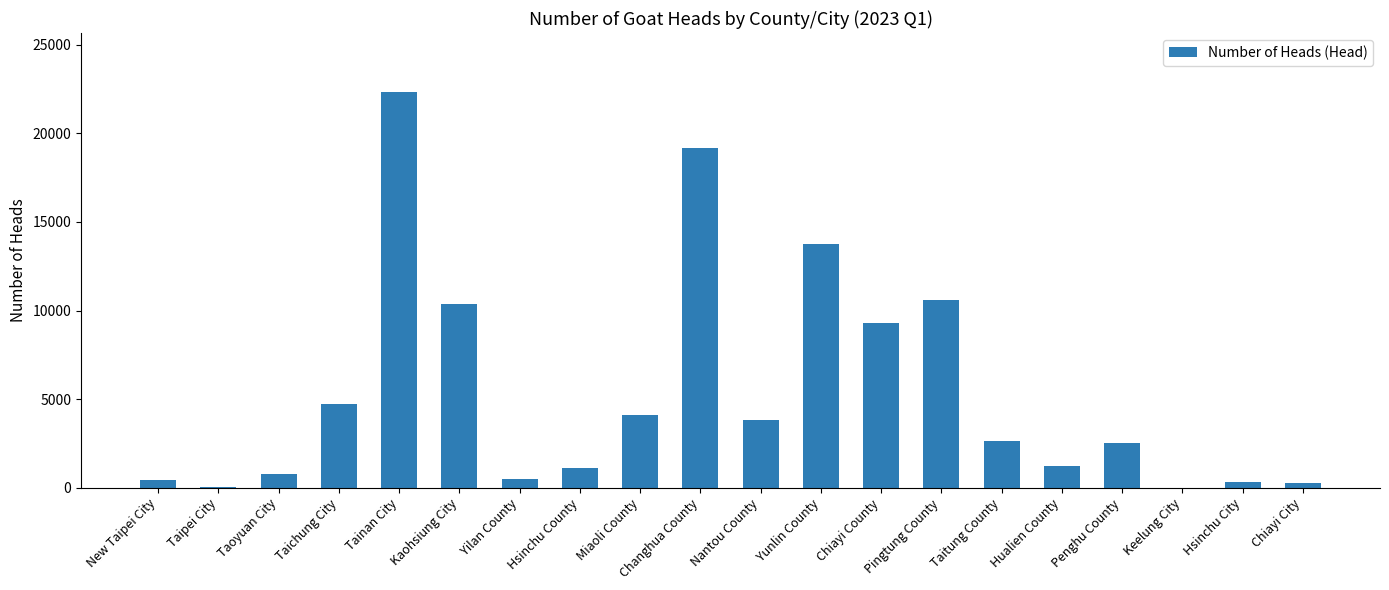

At which label is the value closest to 11162?

Pingtung County